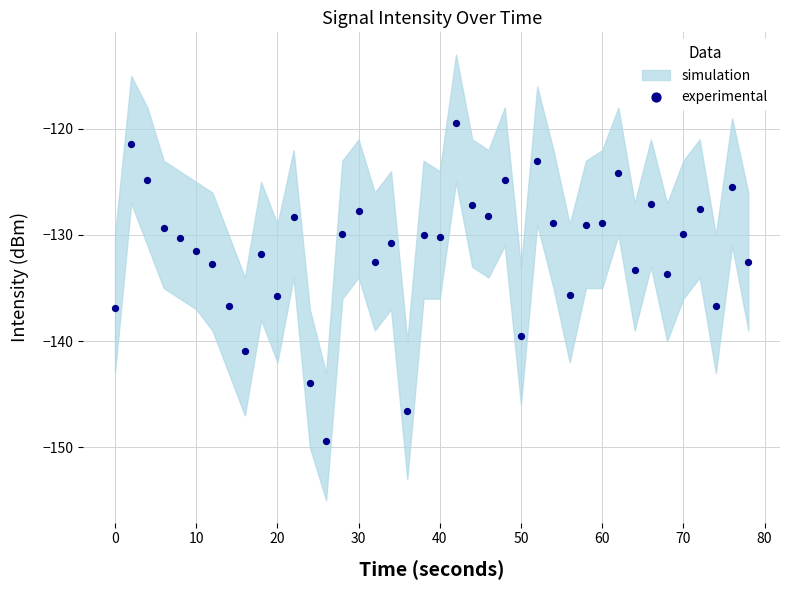

What is the range of Y values (max minus min)?

30.0